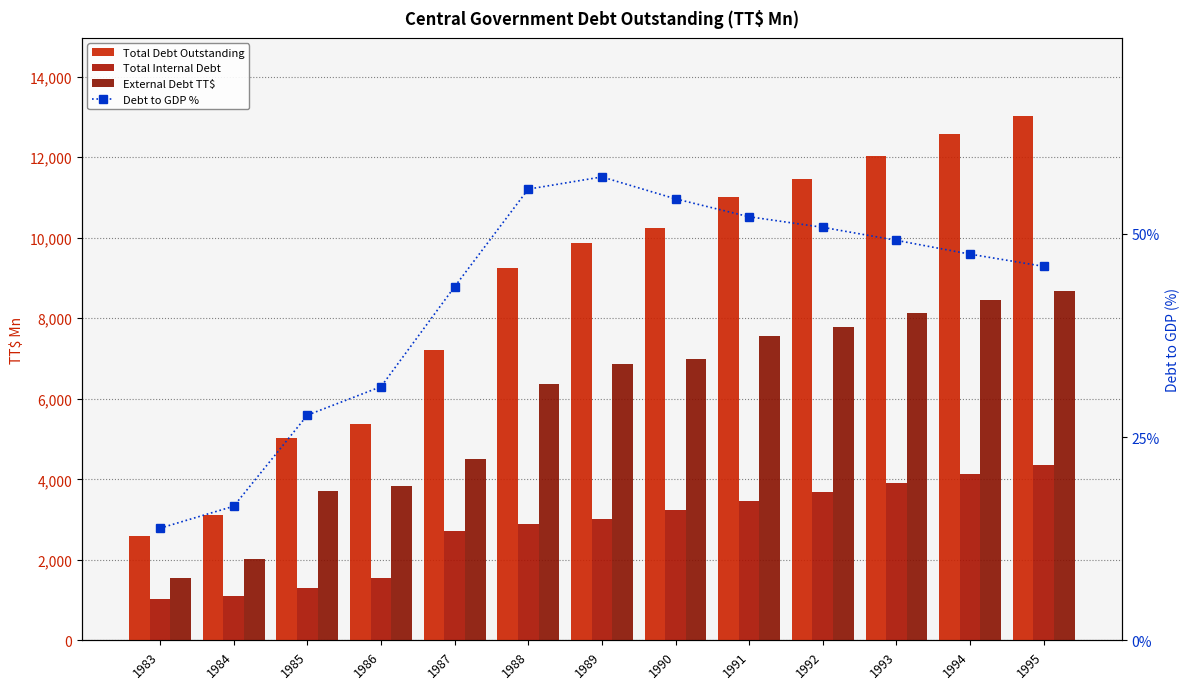

Is it true that Total Internal Debt equals 394.8 at 1983?

False